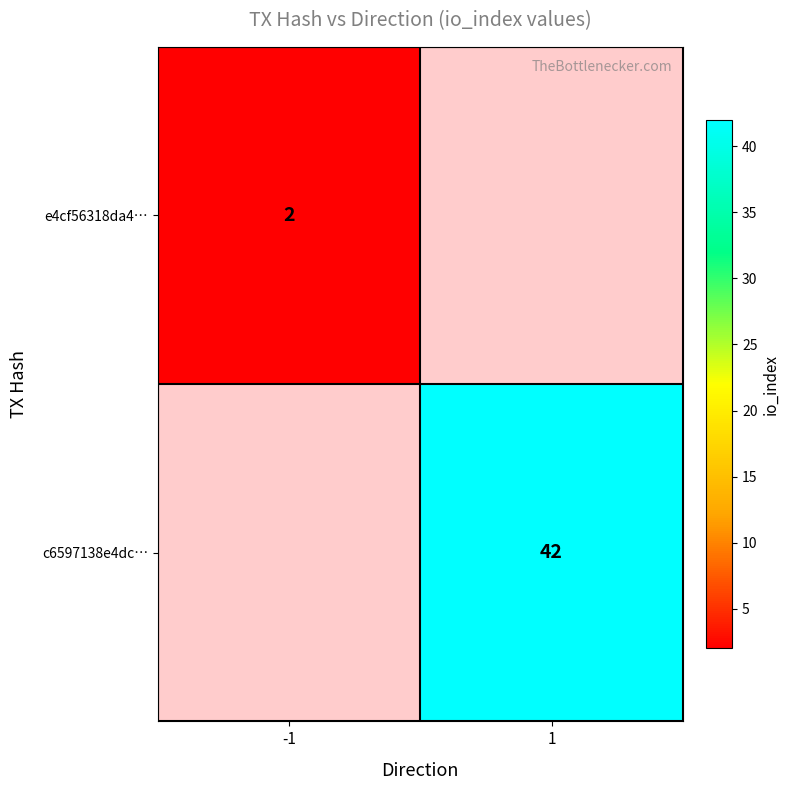

Is the value of c6597138e4dc… at 1 greater than the value of e4cf56318da4… at -1?

Yes